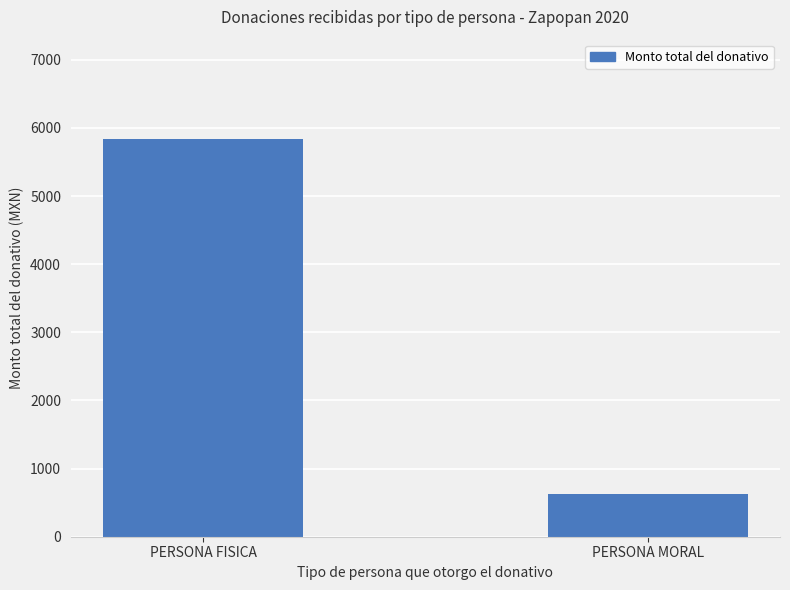

What is the value of the 2nd bar from the left?

626.6